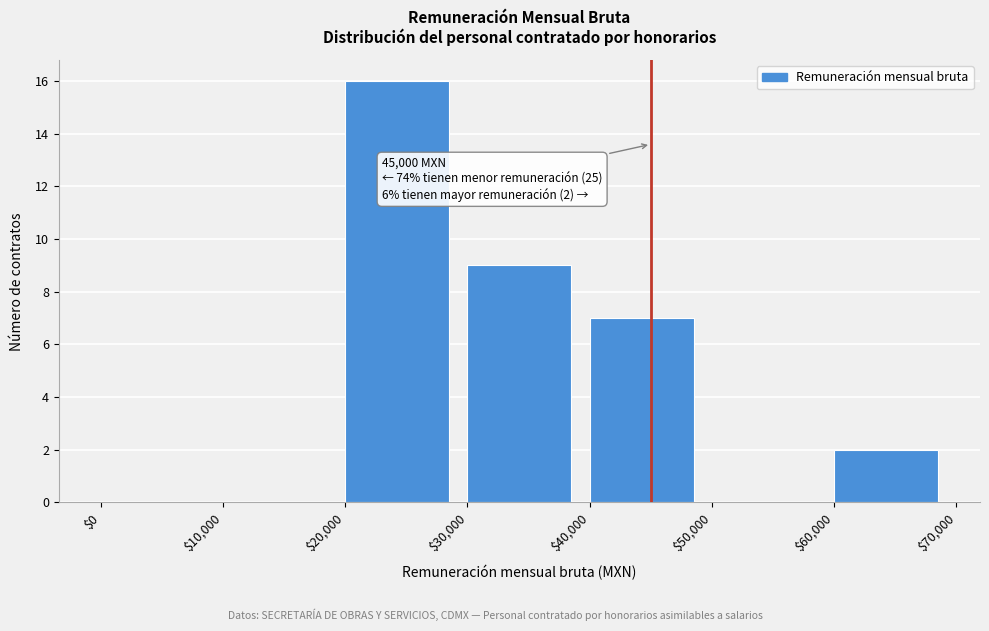

Over which range of the x-axis is the bar tallest?

$20,000 to $30,000